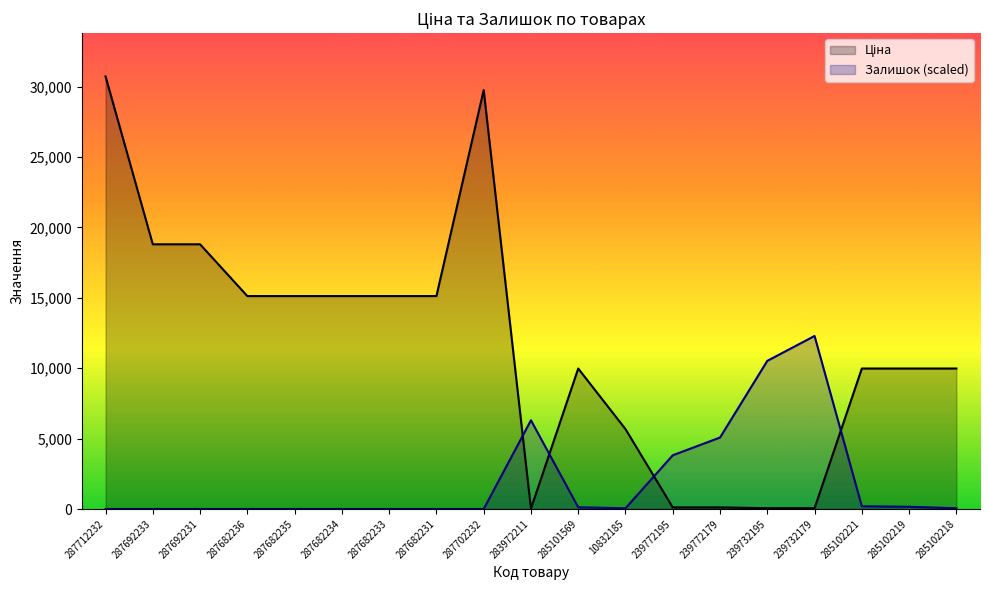

Reading left to right, what are all the values shown in this chart?

Ціна: 287712232=30717.1	287692233=18796.8	287692231=18796.8	287682236=15120.0	287682235=15120.0	287682234=15120.0	287682233=15120.0	287682231=15120.0	287702232=29747.2	283972211=32.0	285101569=9975.0	10832185=5673.8	239772195=114.1	239772179=114.1	239732195=57.0	239732179=57.0	285102221=9975.0	285102219=9975.0	285102218=9975.0
Залишок: 287712232=0.0	287692233=0.0	287692231=0.0	287682236=0.0	287682235=0.0	287682234=0.0	287682233=0.0	287682231=0.0	287702232=0.0	283972211=6300.9	285101569=122.5	10832185=52.5	239772195=3815.6	239772179=5075.8	239732195=10519.1	239732179=12286.9	285102221=192.5	285102219=157.5	285102218=52.5